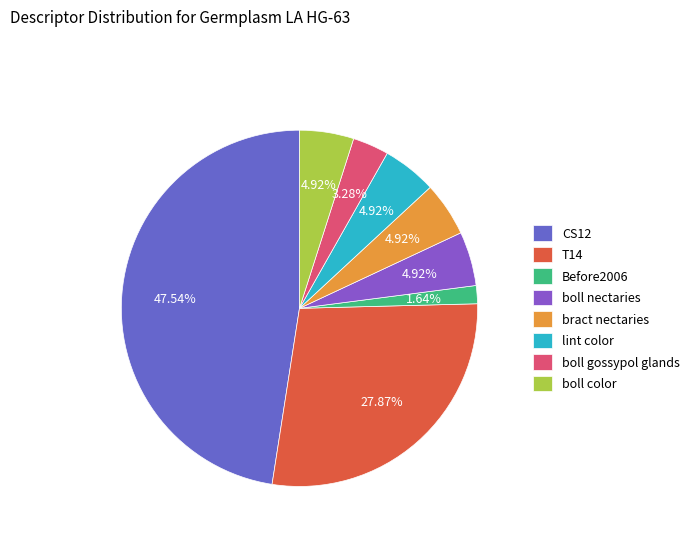

To the nearest percent, what is the difference between the Before2006 and boll nectaries slice percentages?

3%